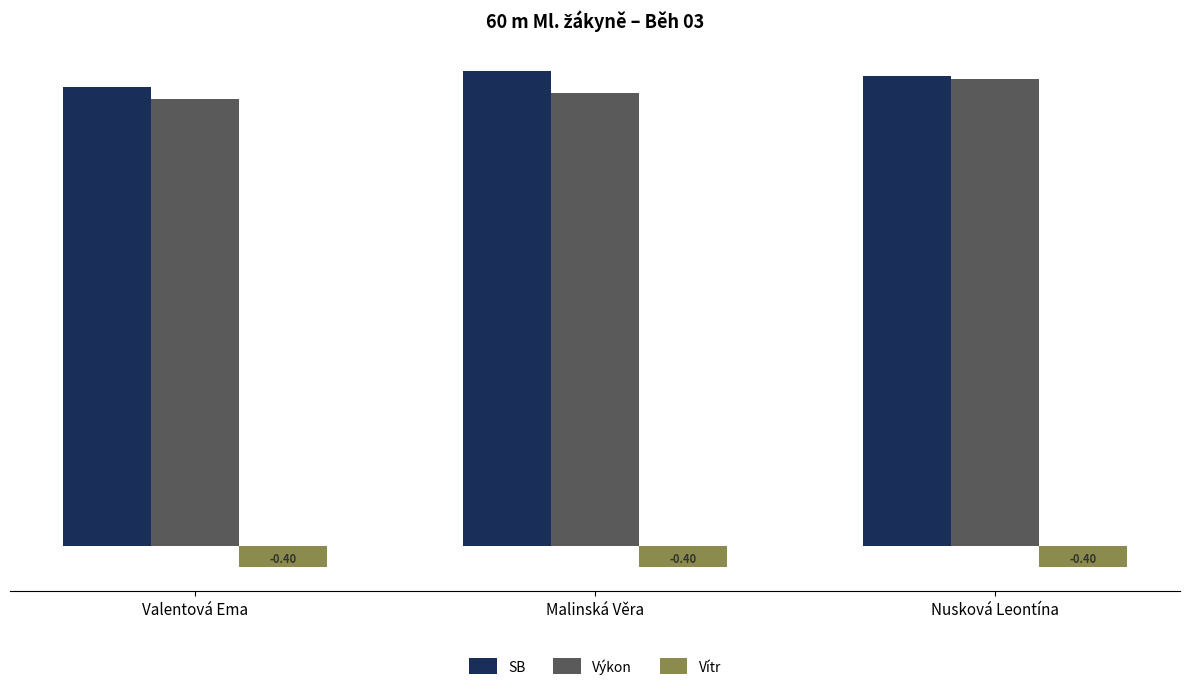

At which category is the sum across all series the highest?

Nusková Leontína